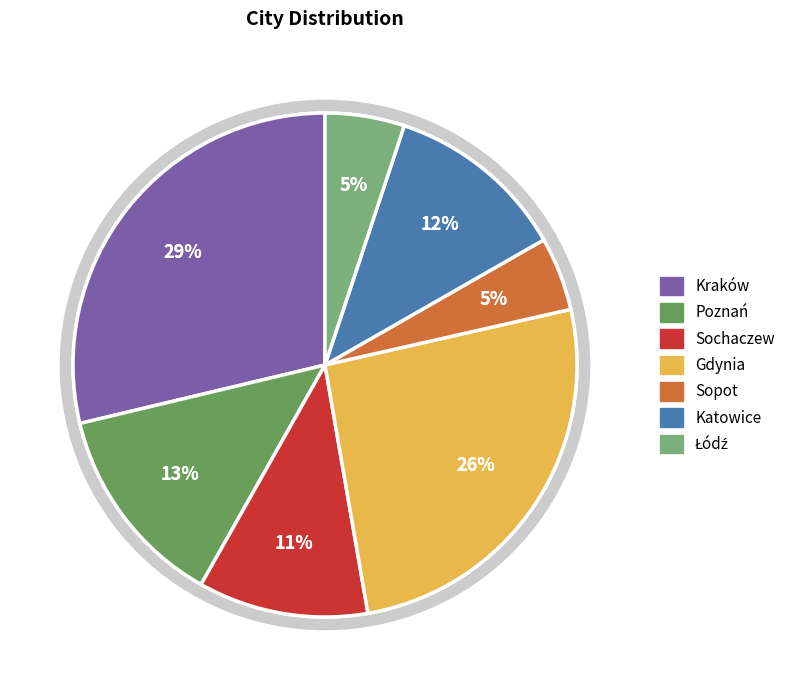

How many slices are in this pie chart?

7